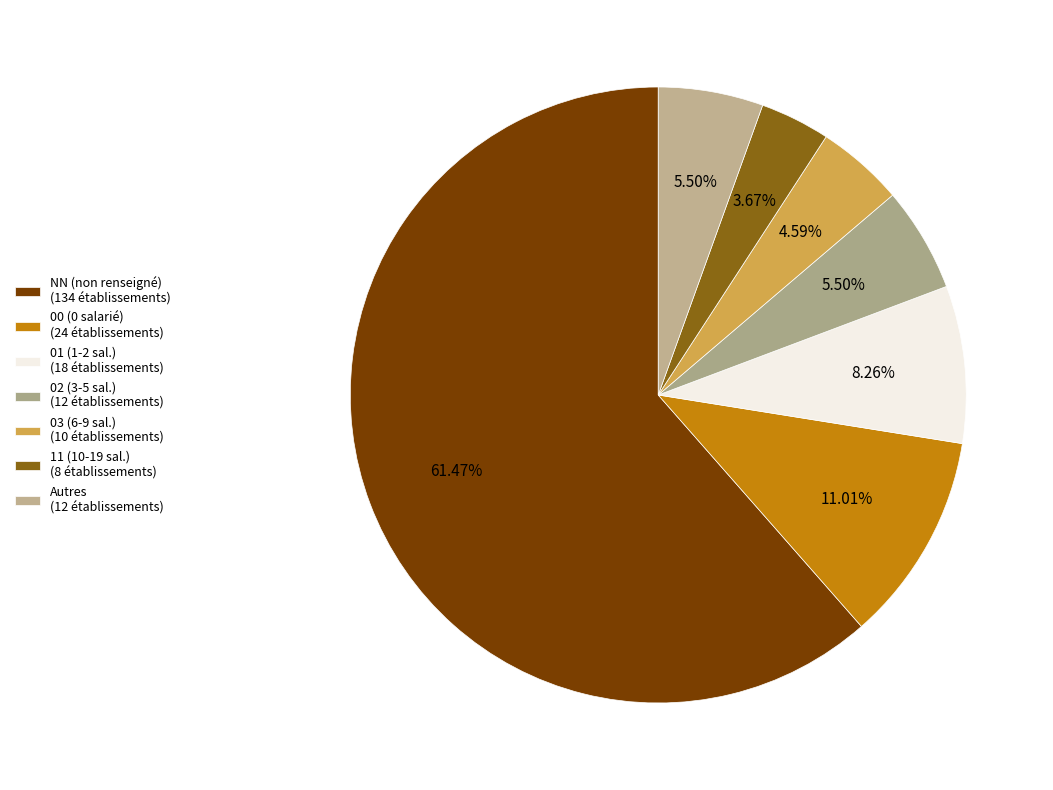

Does any single category account for the majority?

Yes